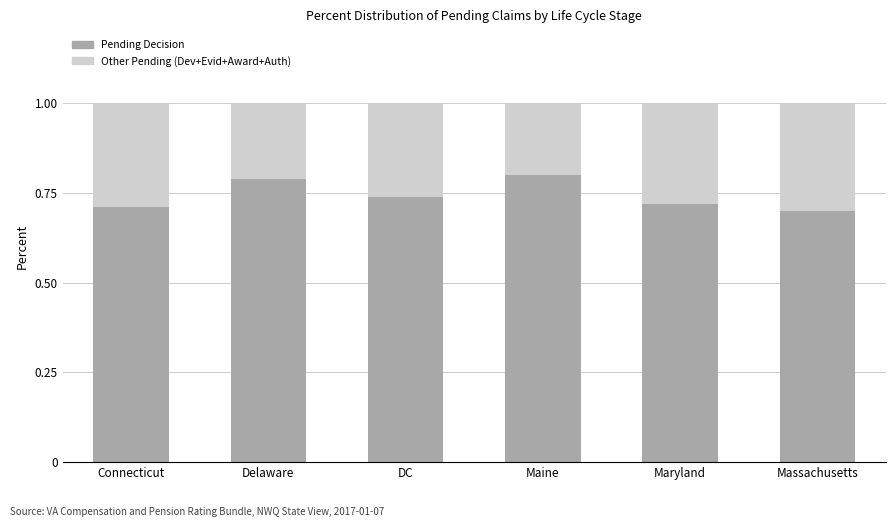

What is the total value across all series at DC?

1.0